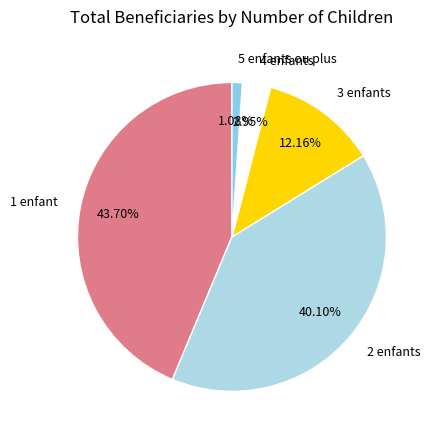

To the nearest percent, what portion does 3 enfants represent?

12%